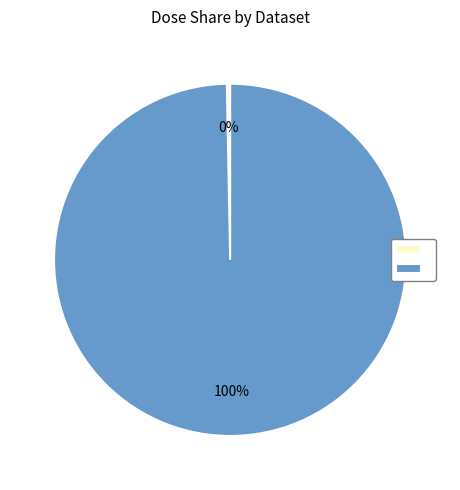

To the nearest percent, what is the average slice percentage?

50%